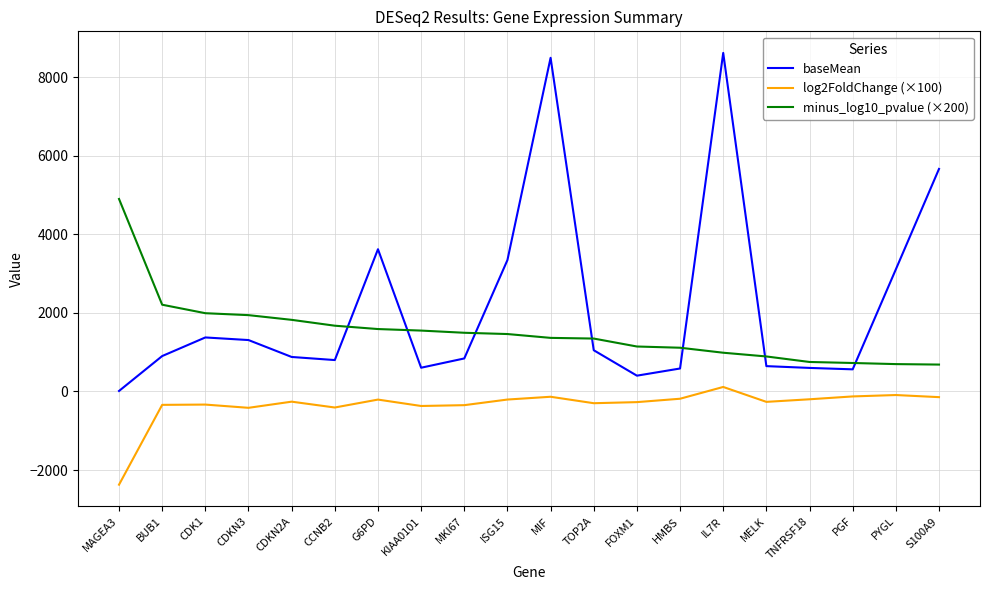

What is the average value of the log2FoldChange (×100) series?

-342.5